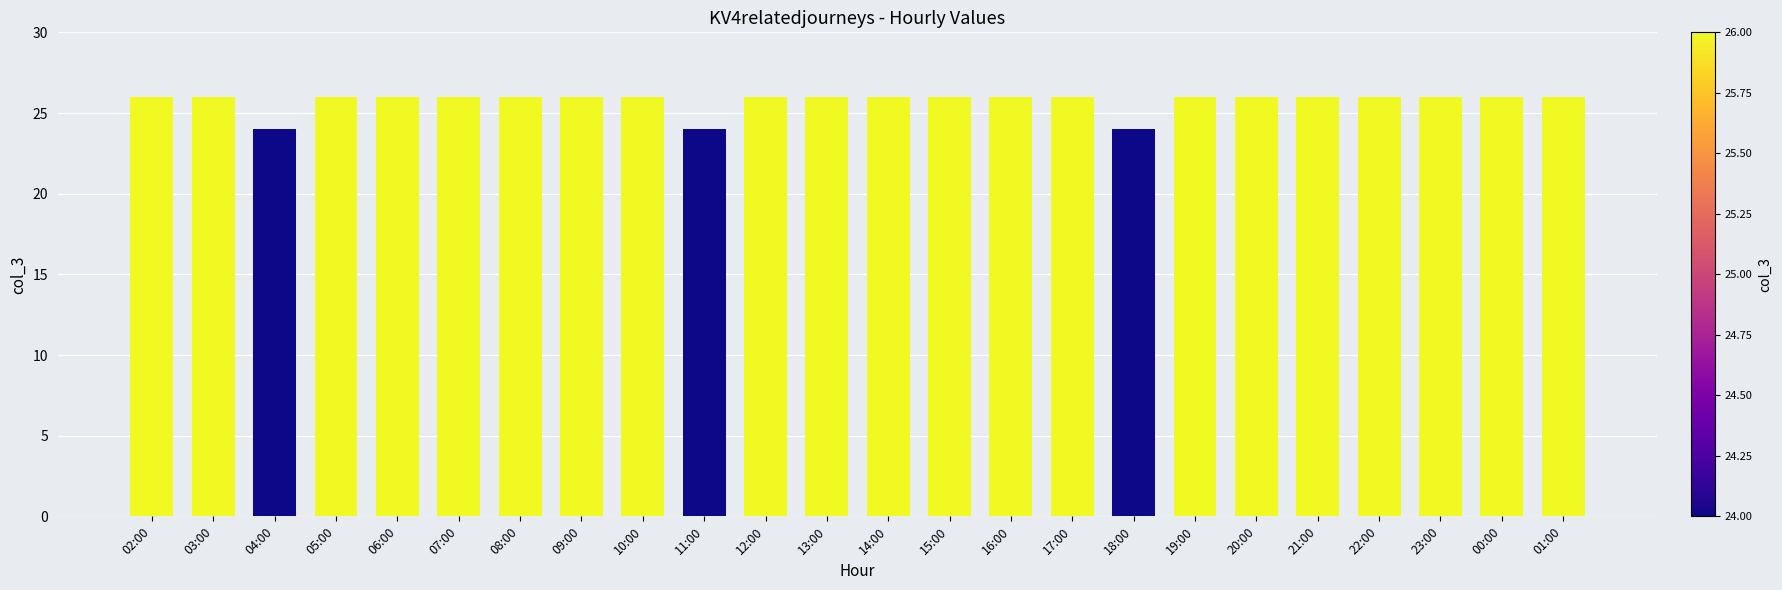

True or false: the data shows 7 at 00:00.

False